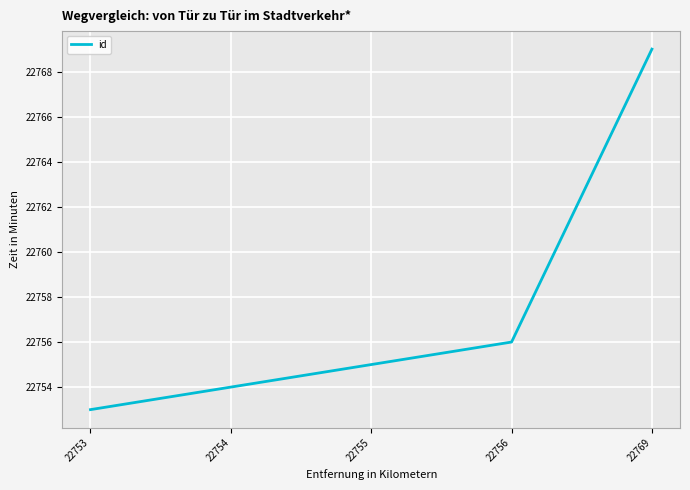

Reading right to left, transcribe all the data shown in this chart.

22769=22769	22756=22756	22755=22755	22754=22754	22753=22753